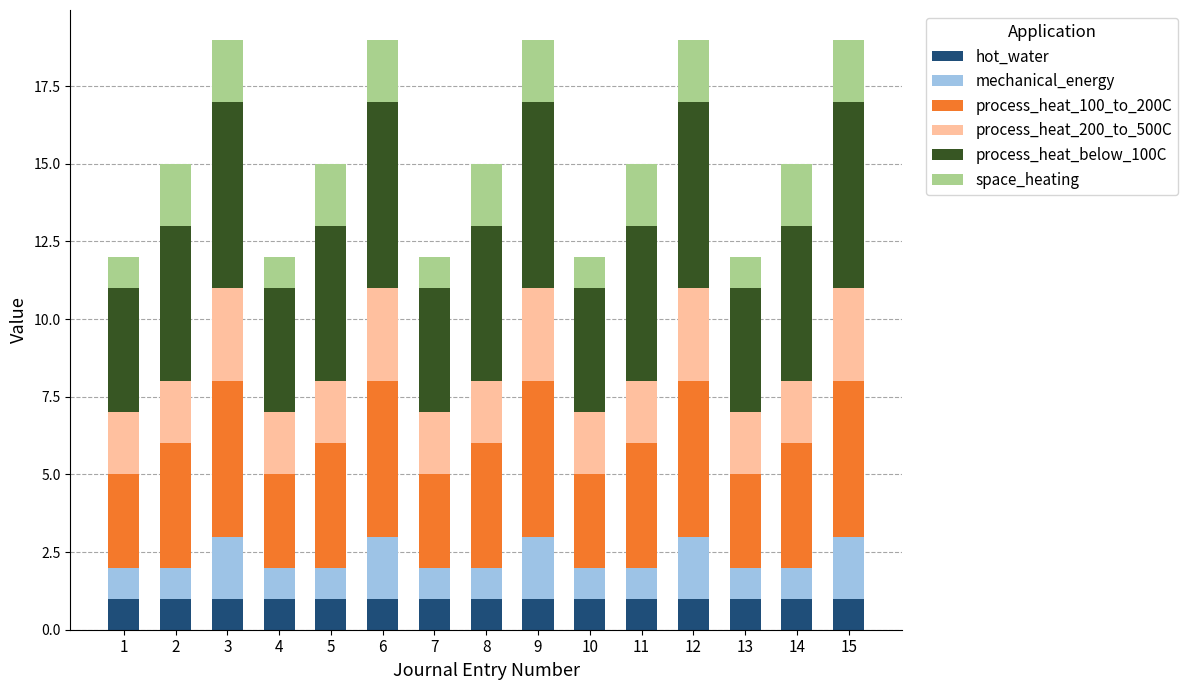

The hot_water series shows 1 at 10. True or false?

True